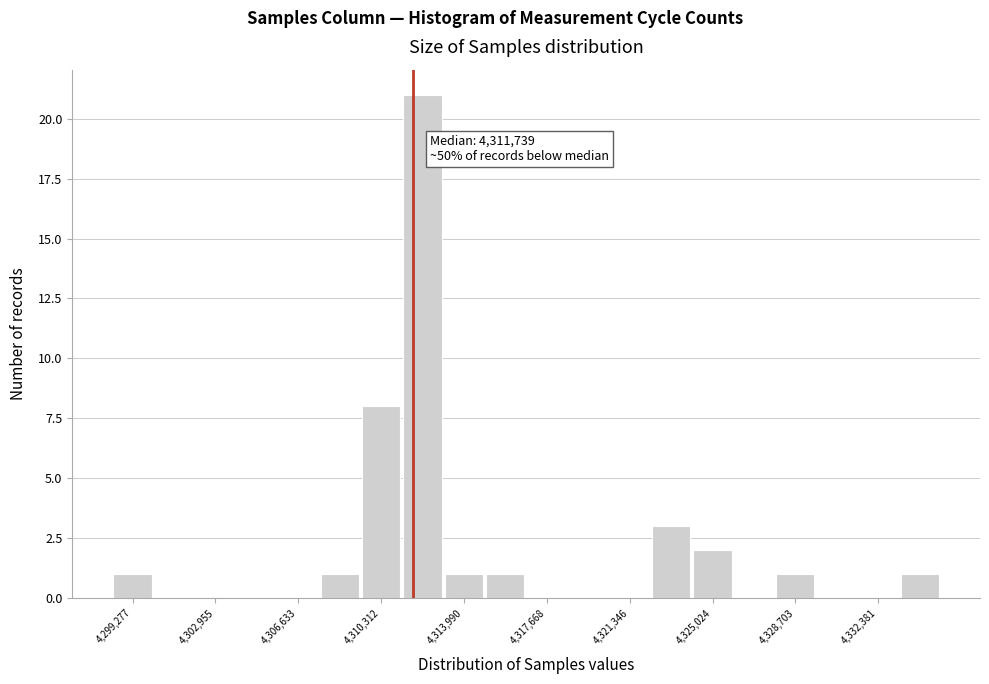

Read against the x-axis, roughly where is the centre of the tallest bar?

4312000